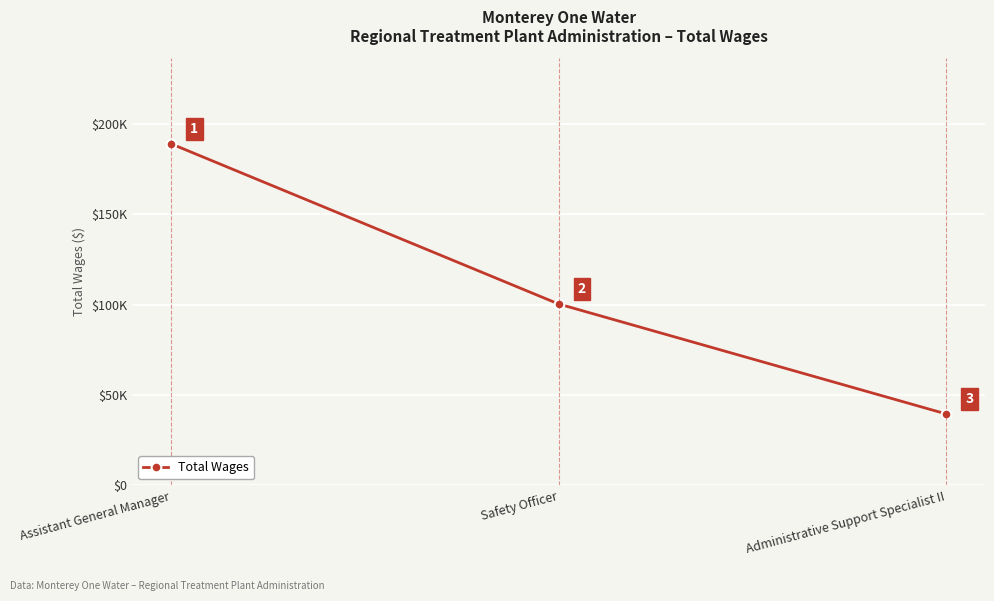

At which label does the data first exceed 100326?

Assistant General Manager